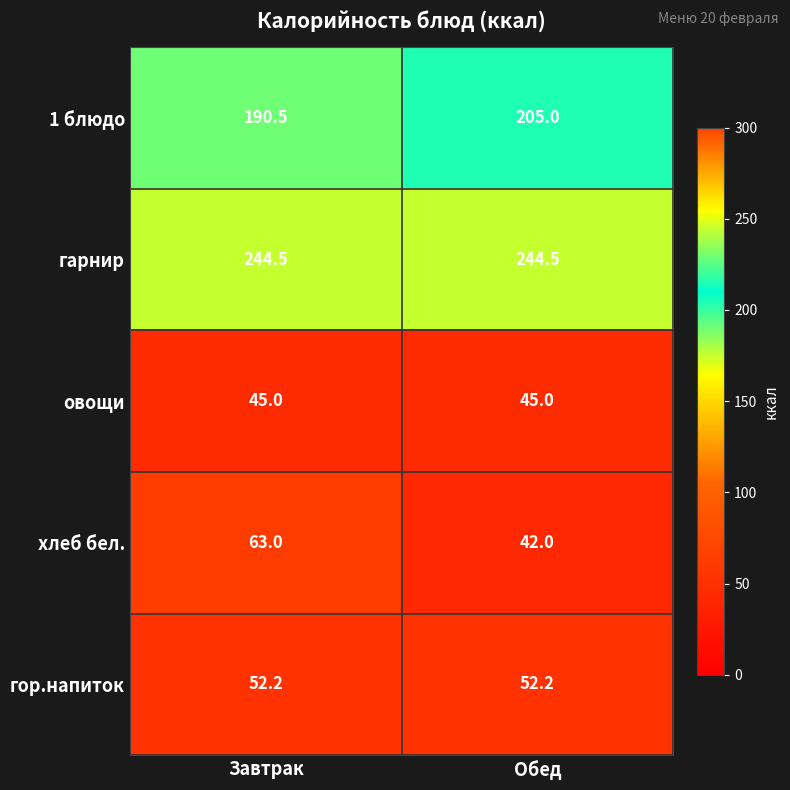

Which label corresponds to the smallest value in the chart?

Обед